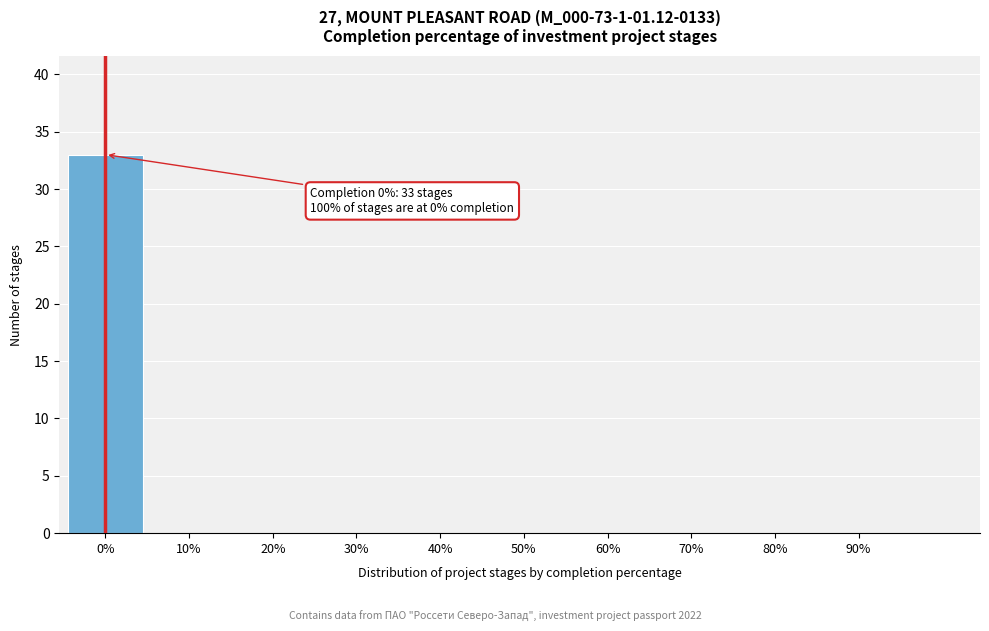

Reading right to left, what are all the values shown in this chart?

90%=0	80%=0	70%=0	60%=0	50%=0	40%=0	30%=0	20%=0	10%=0	0%=33